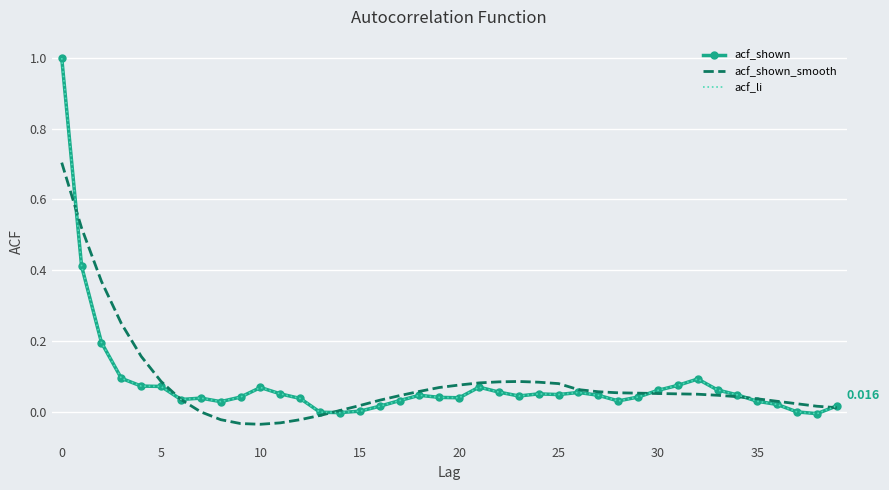

What is the difference between the maximum and second lowest values in the acf_shown_smooth series?

0.7